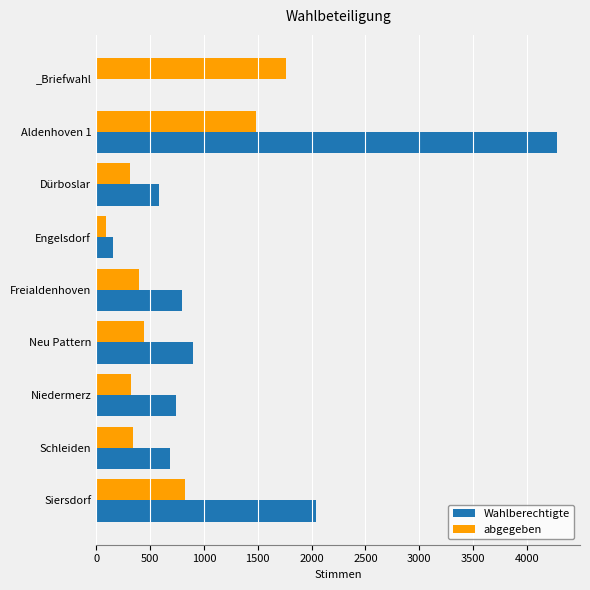

Is the value of Wahlberechtigte at Aldenhoven 1 greater than the value of abgegeben at Freialdenhoven?

Yes